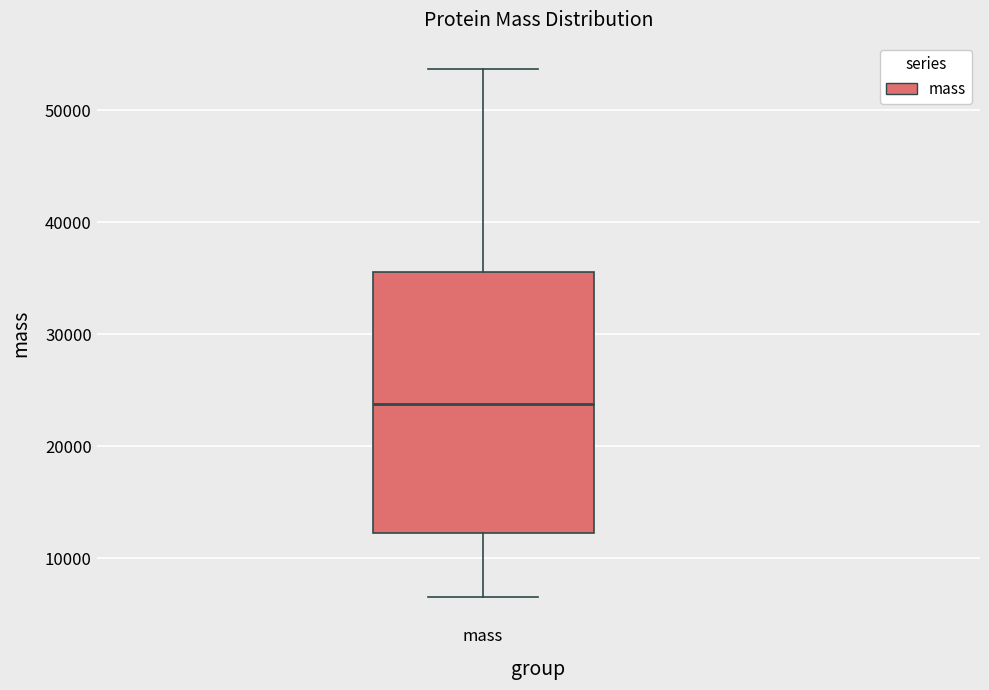

Read this box plot against the y-axis: the position of the median line, the range covered by the box, and the ends of both whiskers. The values are not printed on the chart, so give them approximately, as read against the axis.

median 24000, box 12000 to 36000, whiskers 7000 to 54000